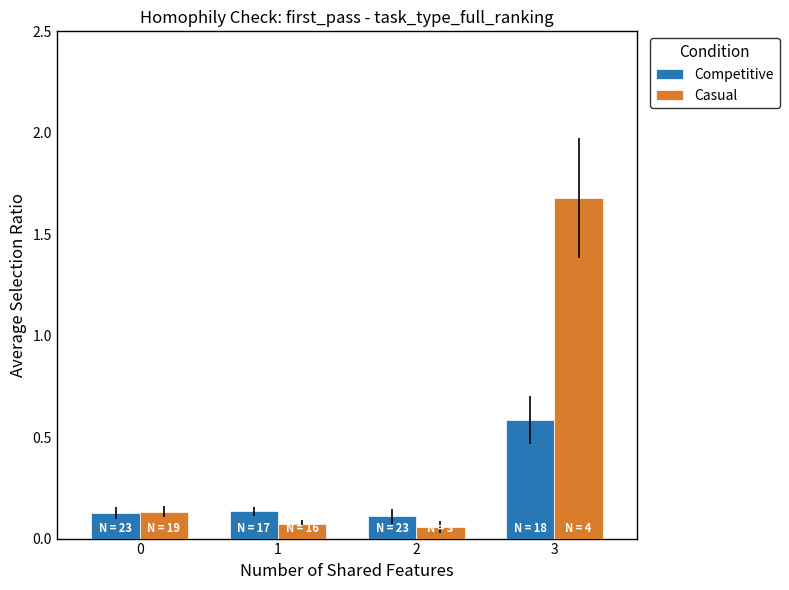

Which series has the largest range (max minus min)?

Casual